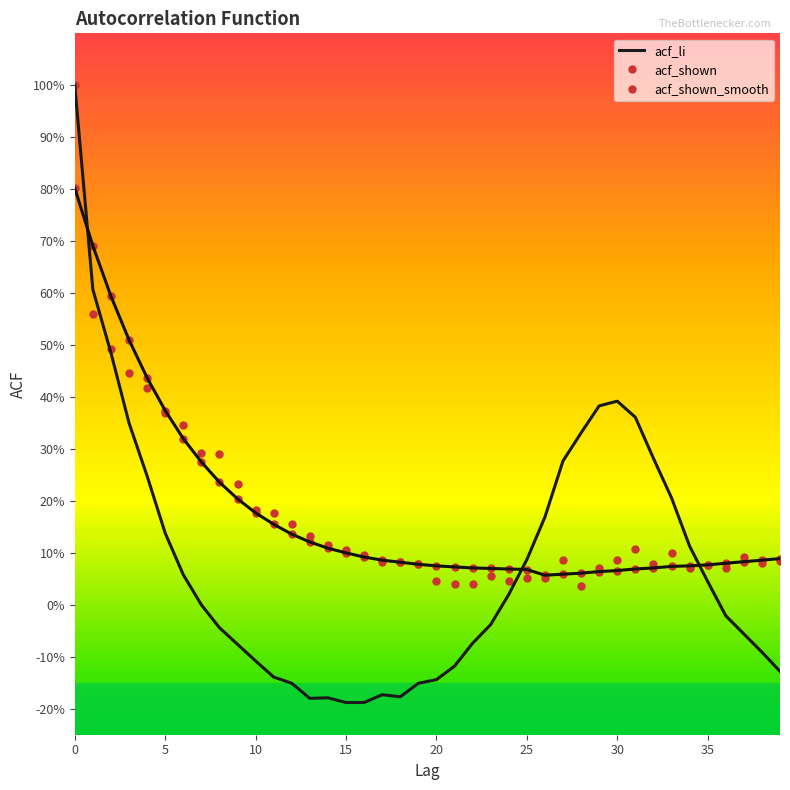

Between 29 and 5, which is larger?

5